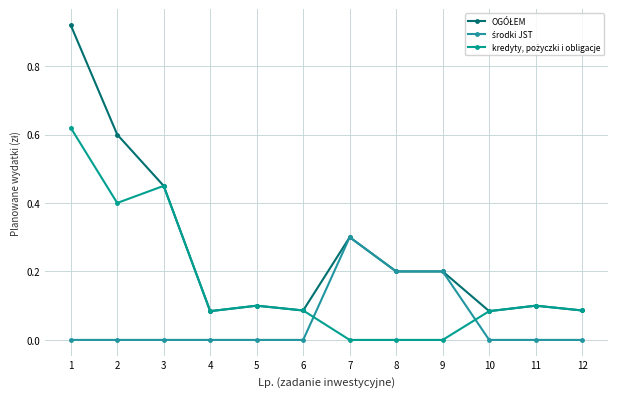

Rank the series by their average value, from lowest to highest.

środki JST, kredyty, pożyczki i obligacje, OGÓŁEM